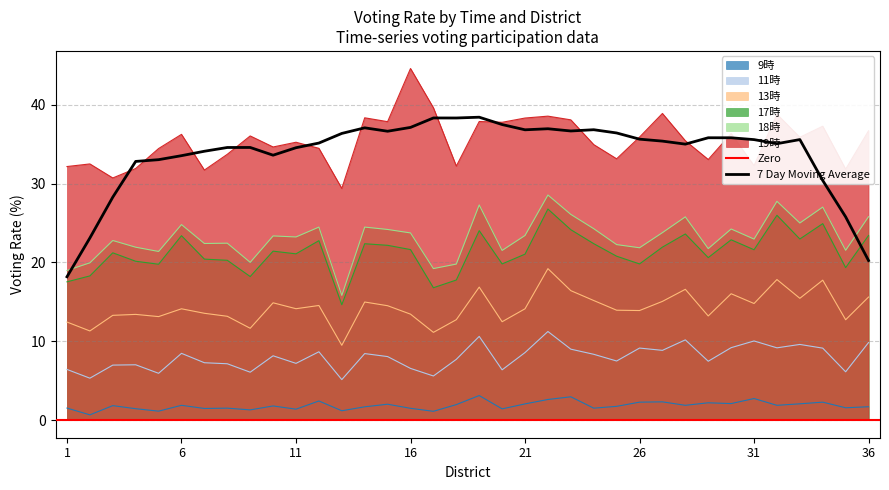

How many data points in 19時 are above 35?

20